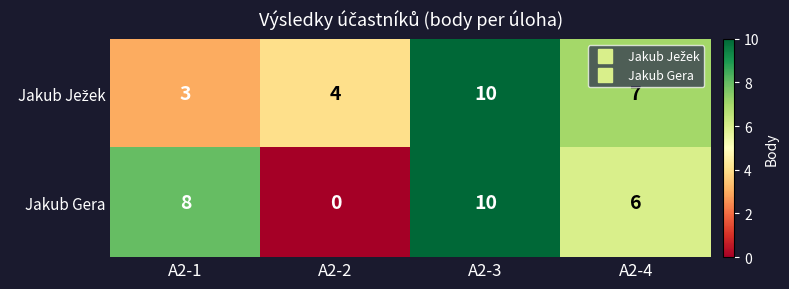

Which label corresponds to the smallest value in the chart?

A2-2